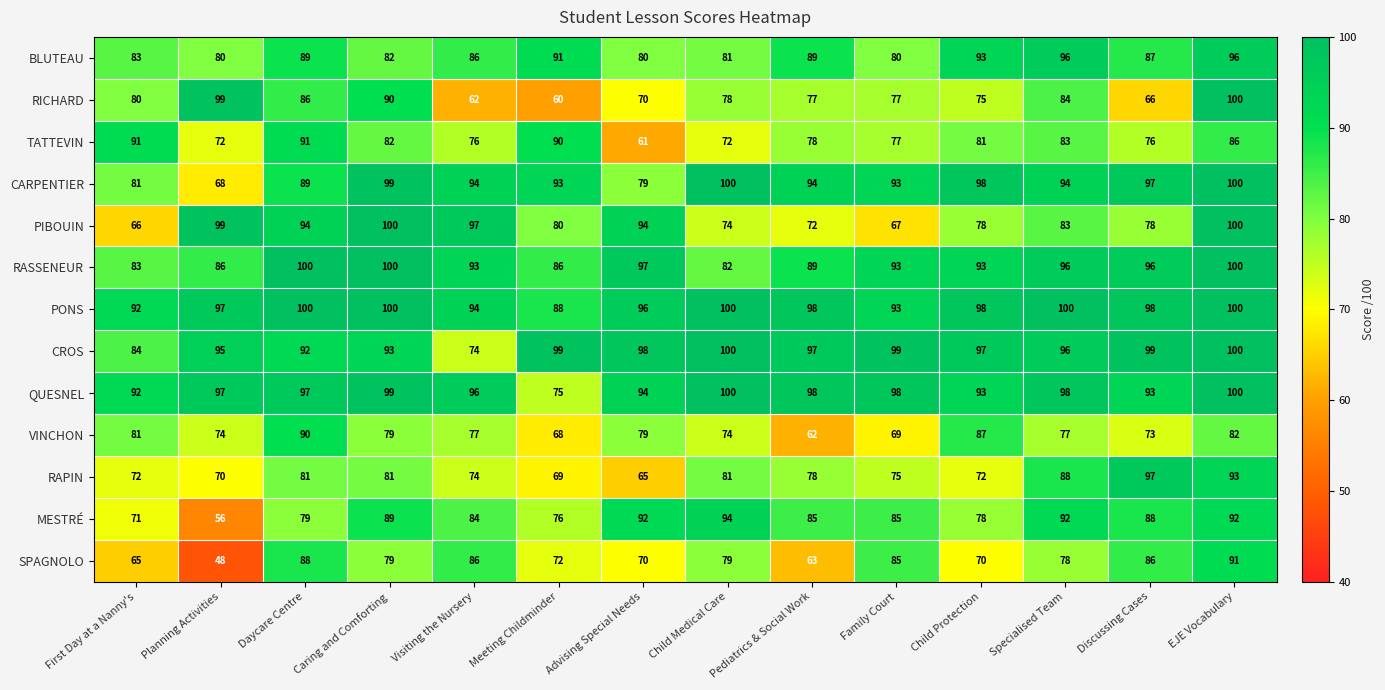

Is it true that RASSENEUR equals 39 at Visiting the Nursery?

False